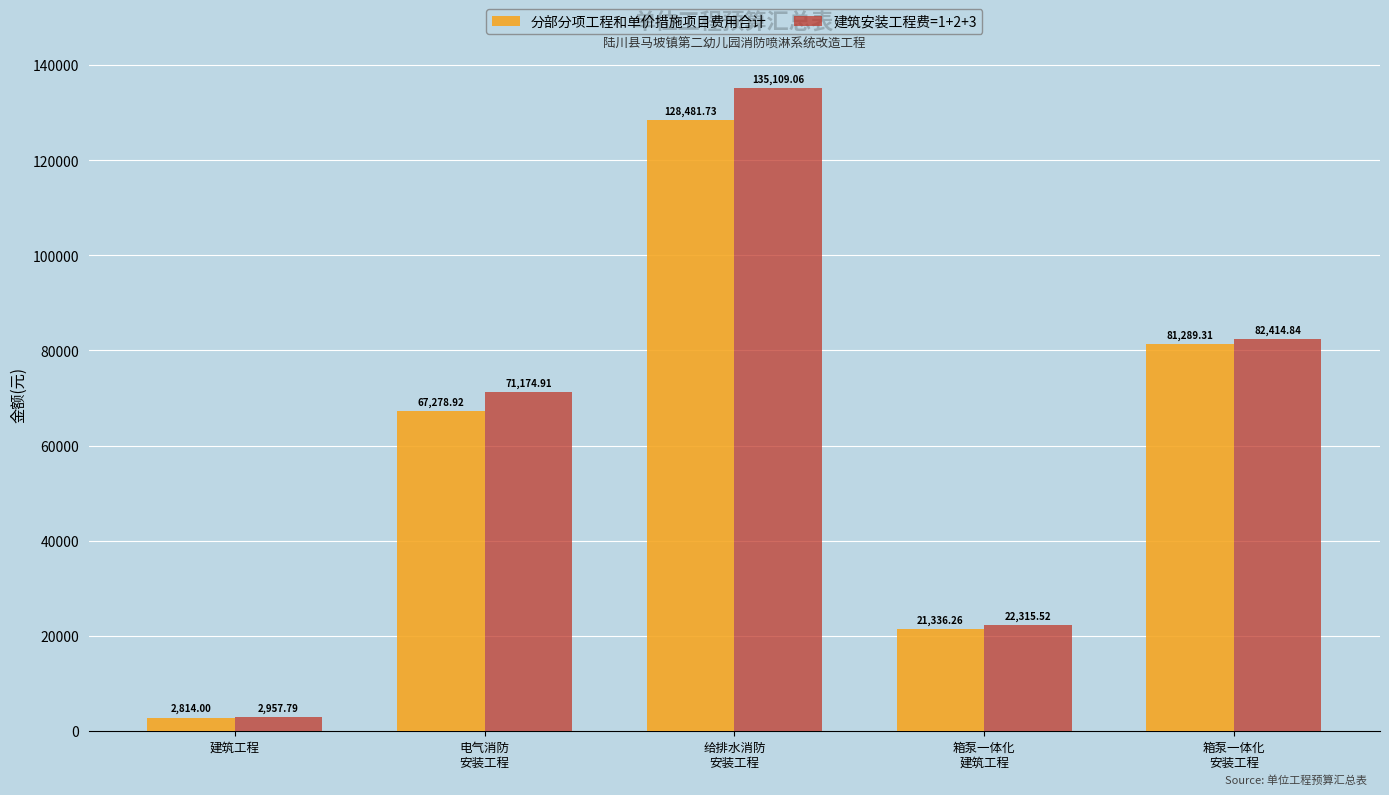

What is the difference between the 分部分项工程和单价措施项目费用合计 values at 箱泵一体化
建筑工程 and 给排水消防
安装工程?

107145.5